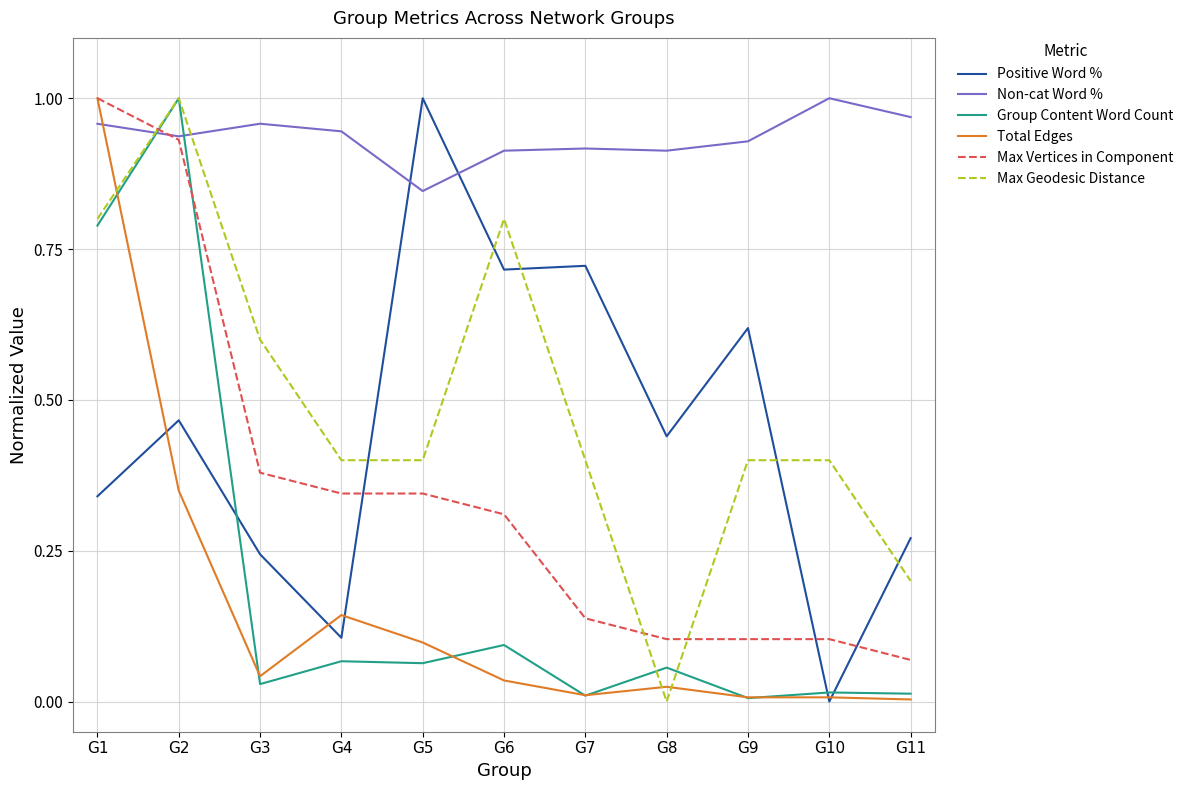

How many intersections are there between Non-cat Word % and Total Edges?

1